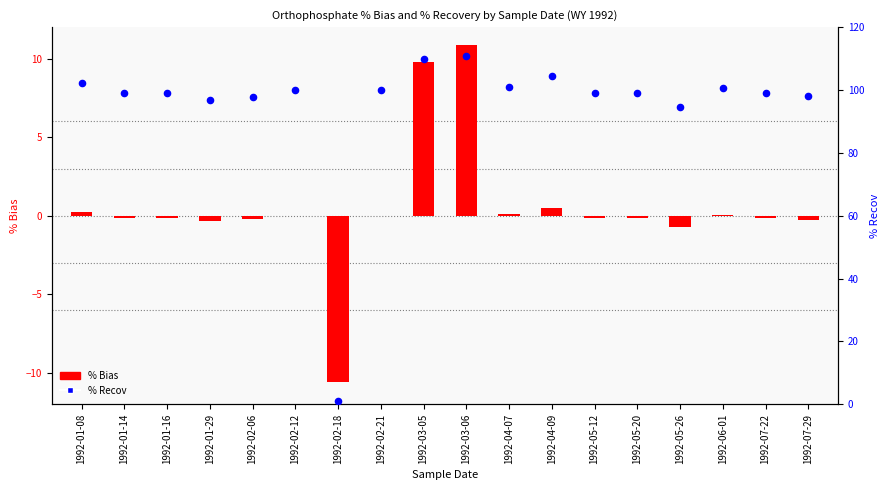

What are all the series names shown in the legend?

% Bias, % Recov